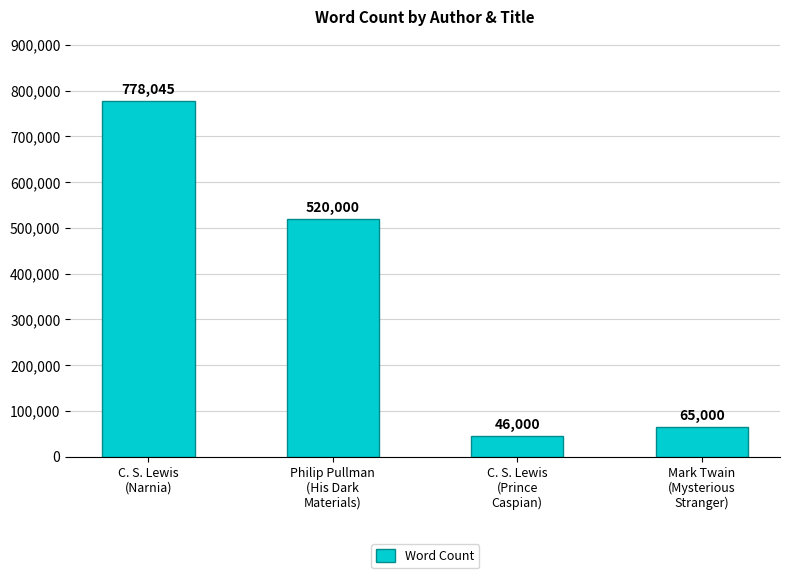

How many data points are less than 520000?

2